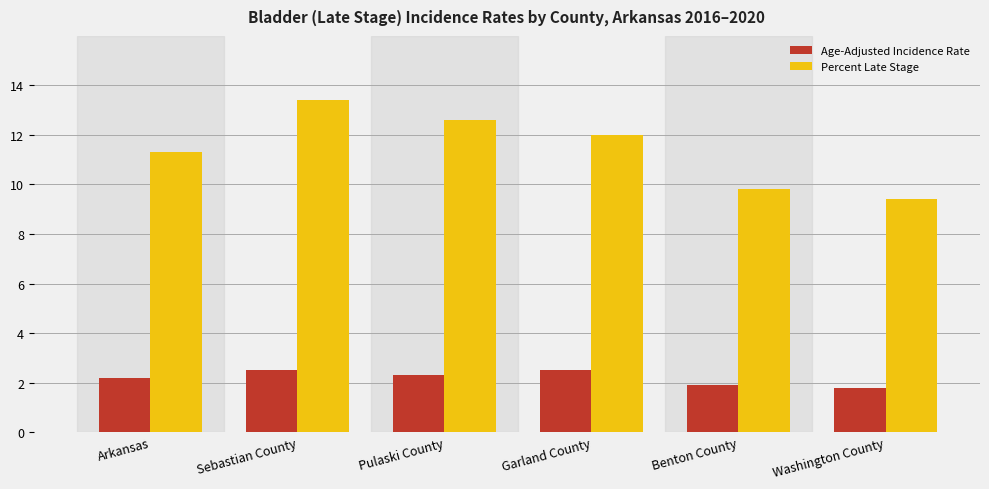

Where is Percent Late Stage nearest to the value 11?

Arkansas